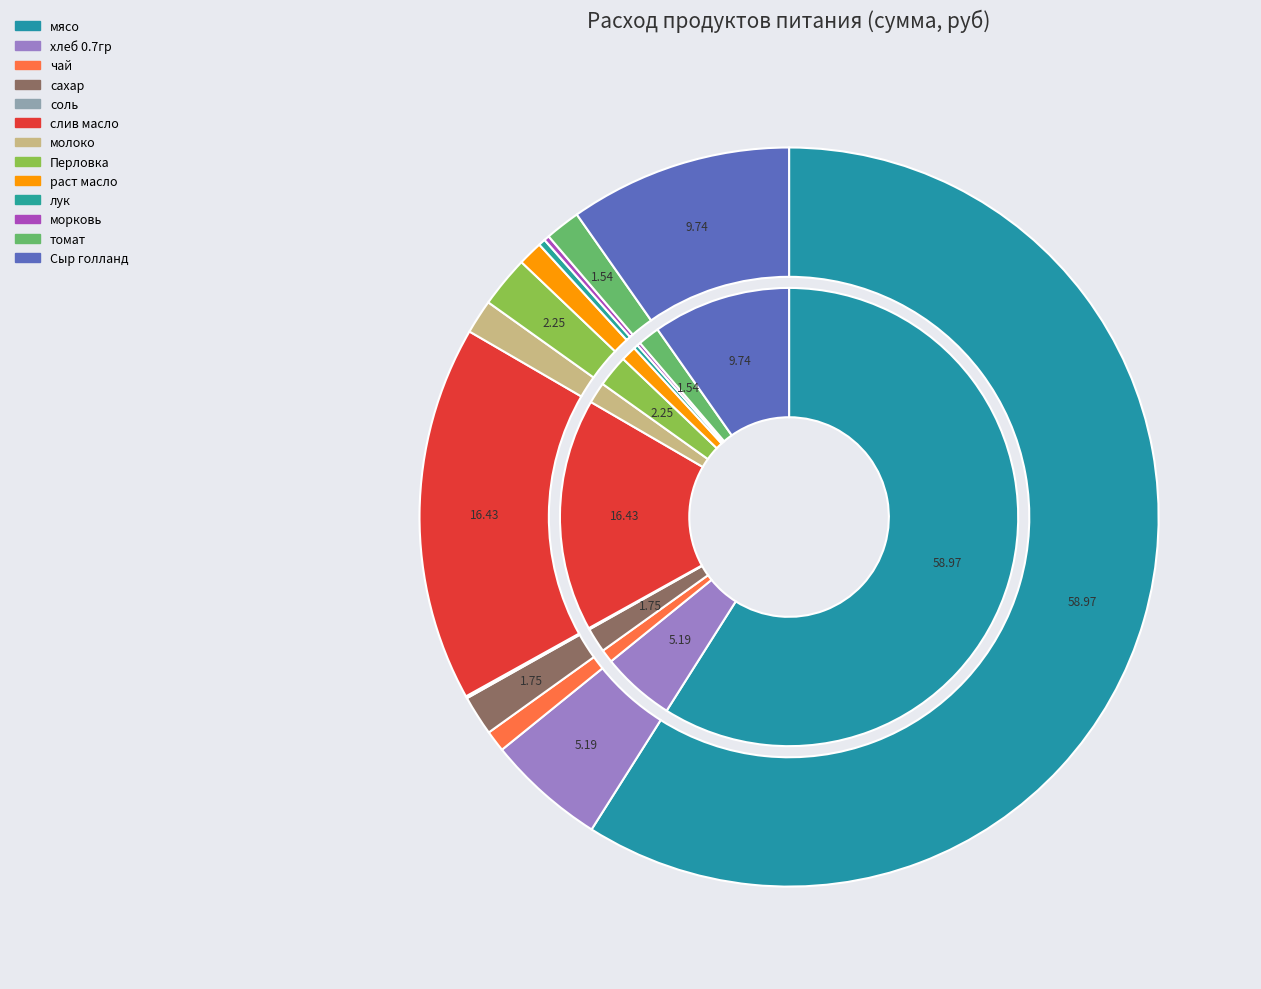

To the nearest percent, what is the difference between the томат and морковь slice percentages?

1%